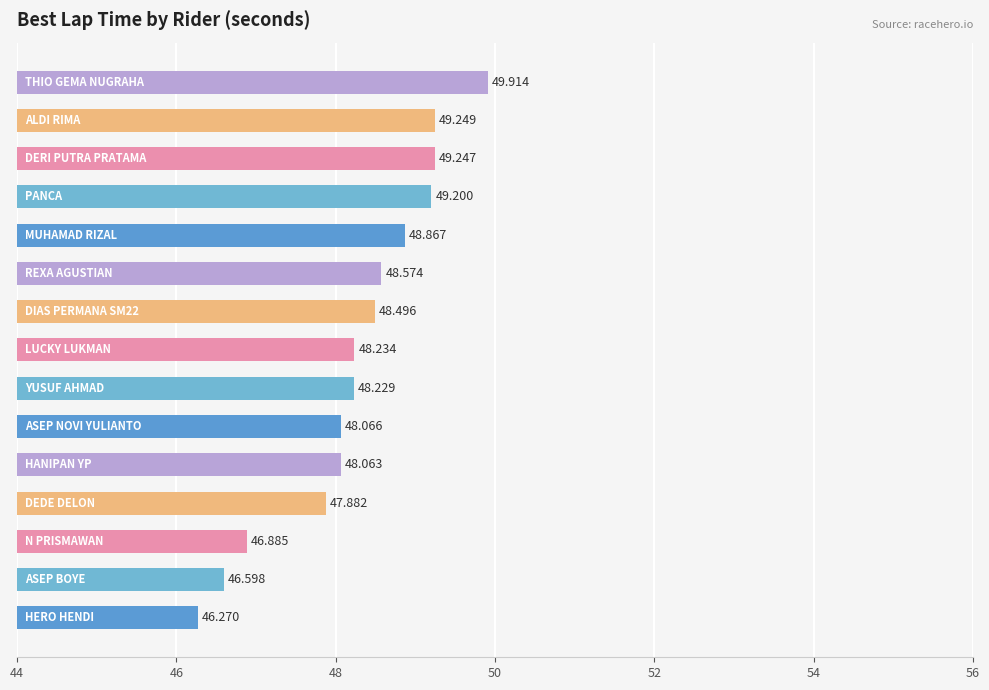

What is the smallest value displayed?

46.3